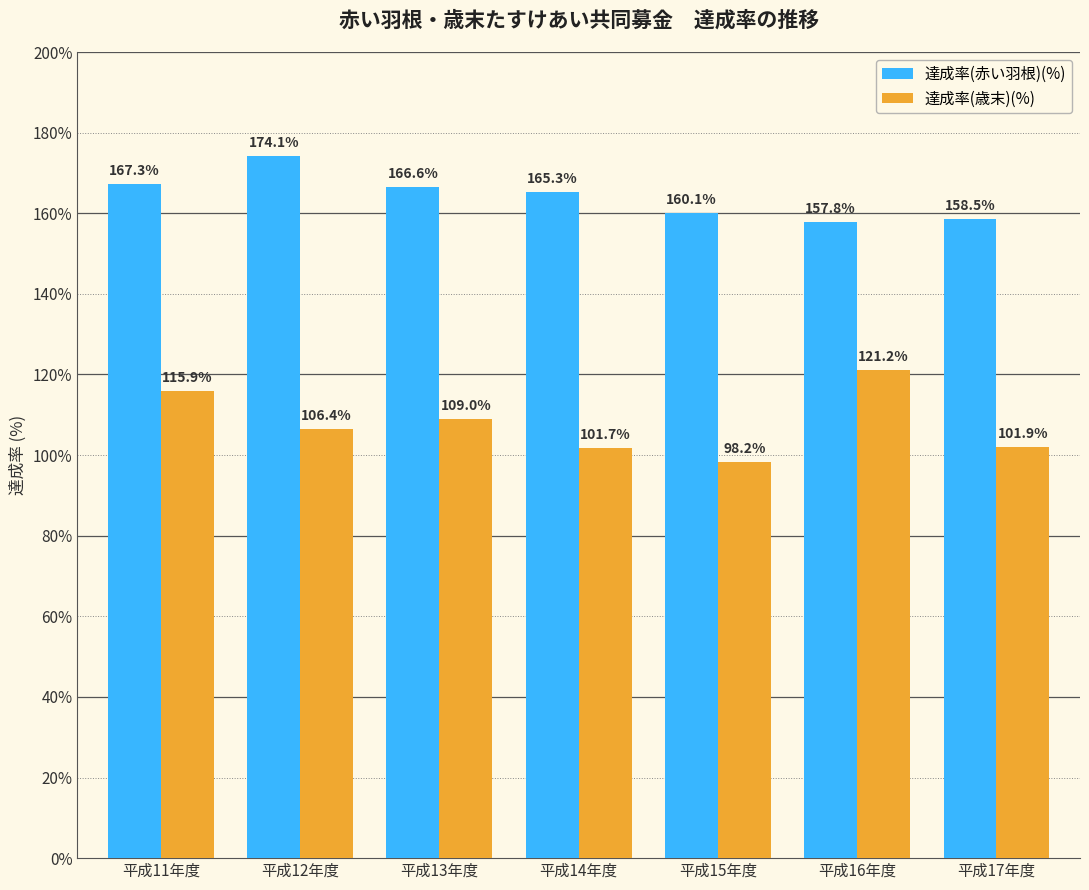

How many categories are shown in the chart?

7